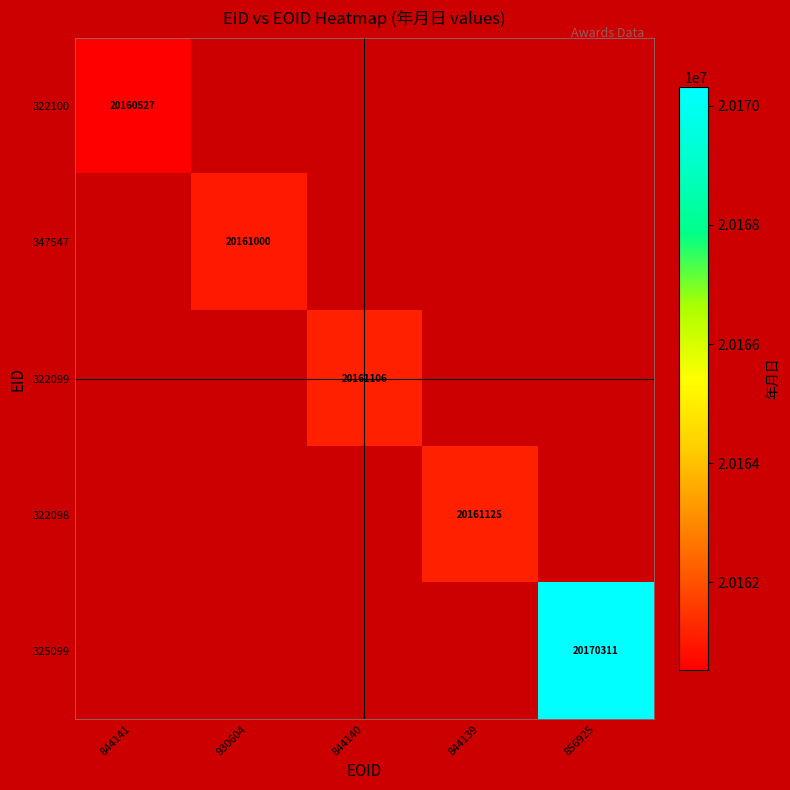

The value of 347547 at 930604 is 29247247. True or false?

False